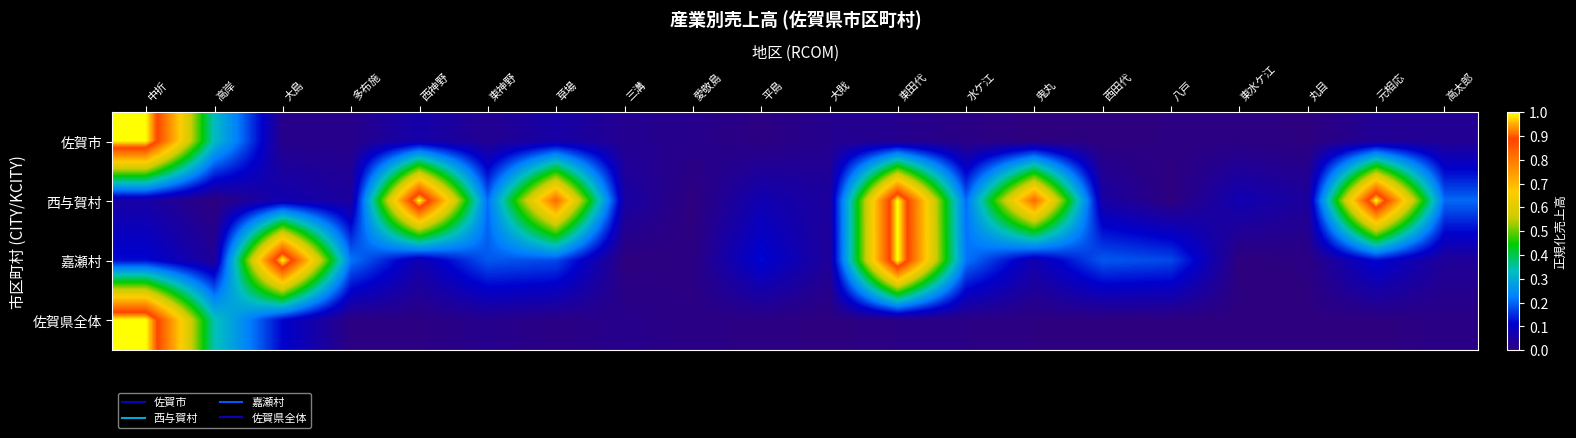

Between 西田代 and 多布施, which is larger?

多布施